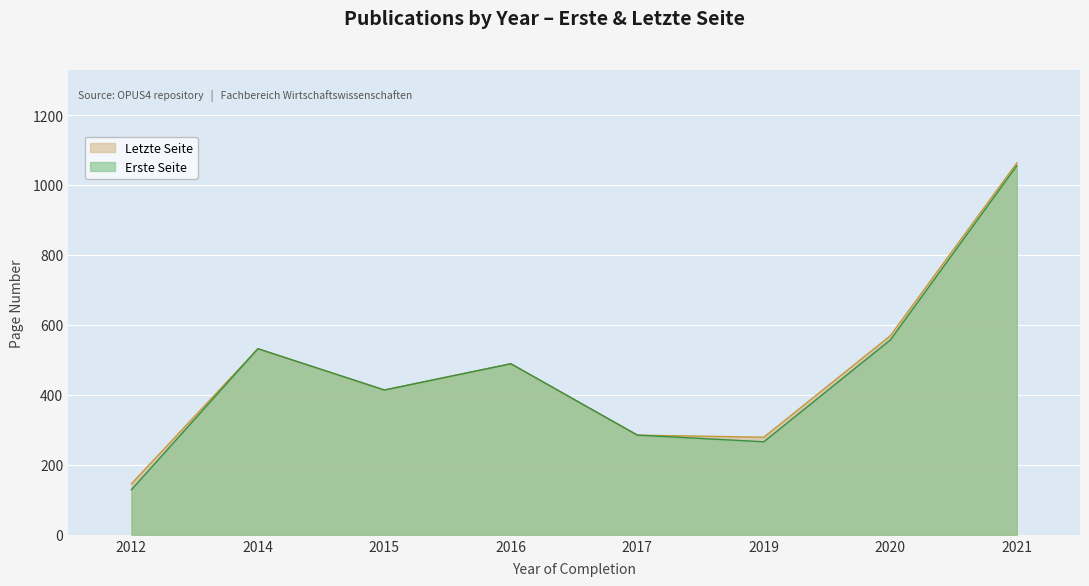

How many interior local peaks does the Letzte Seite series have?

2